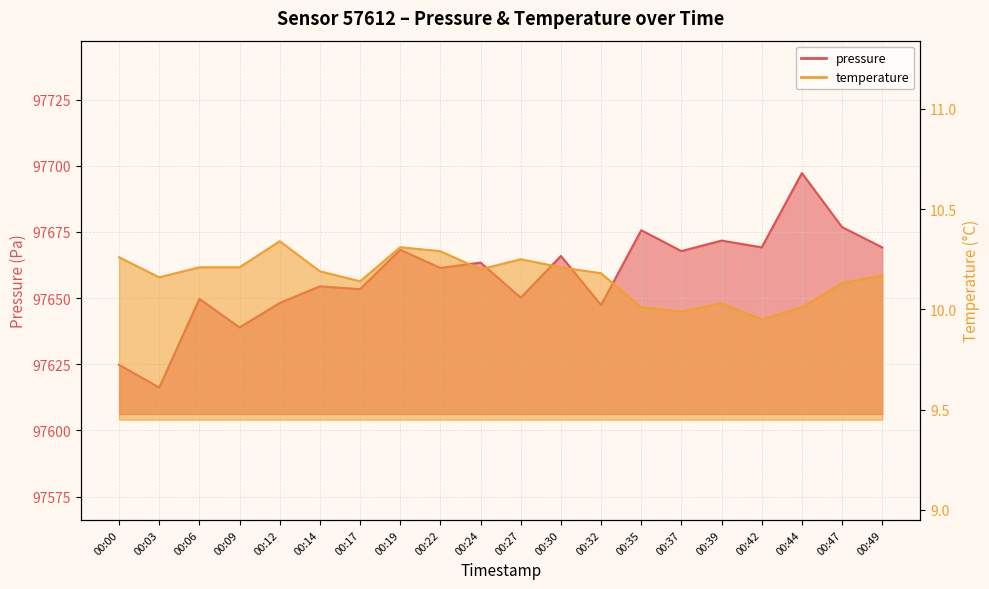

What is the value of the temperature point at the 3rd from the left?

10.2